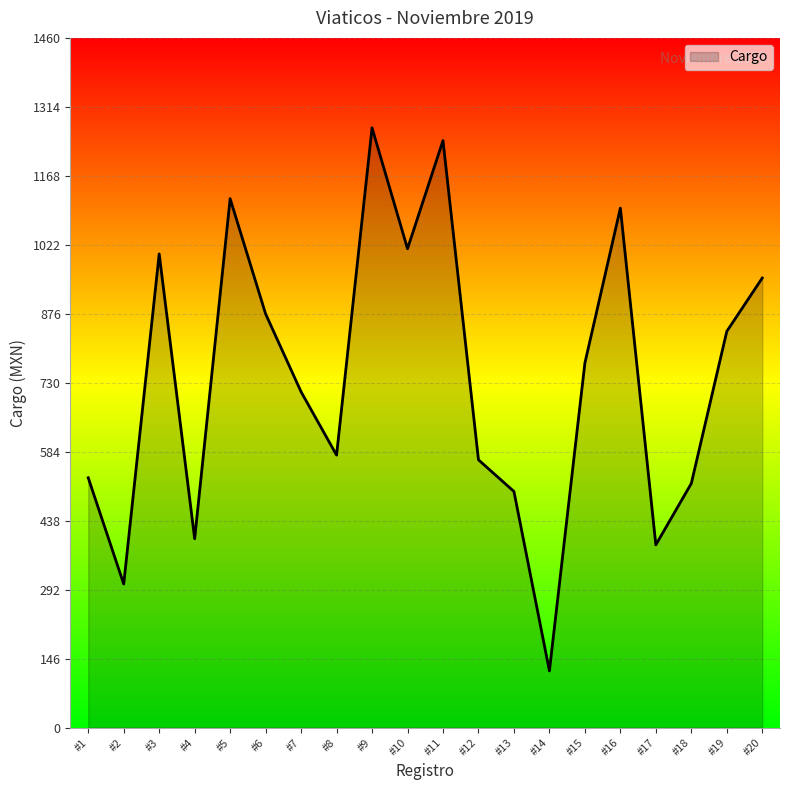

How many lines are shown in the chart?

1